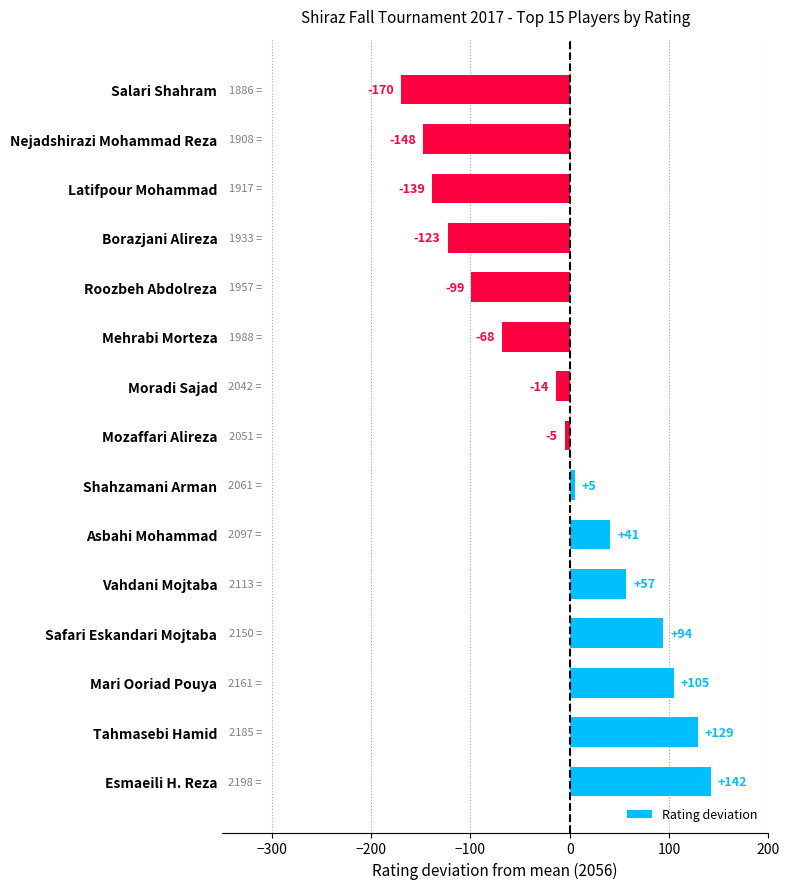

What is the change in value from Tahmasebi Hamid to Asbahi Mohammad?

-88